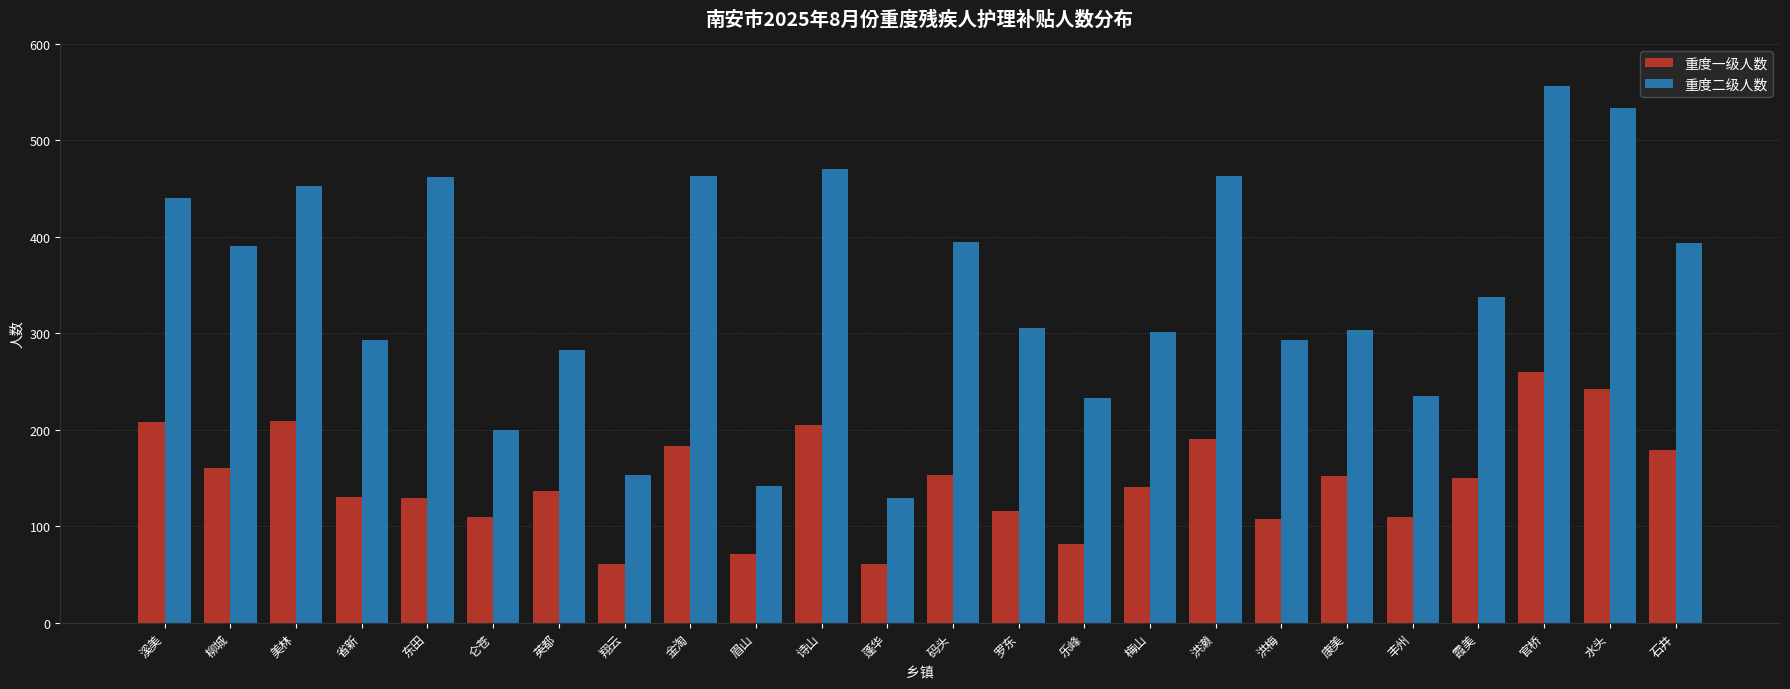

Which series has the largest total across all categories?

重度二级人数